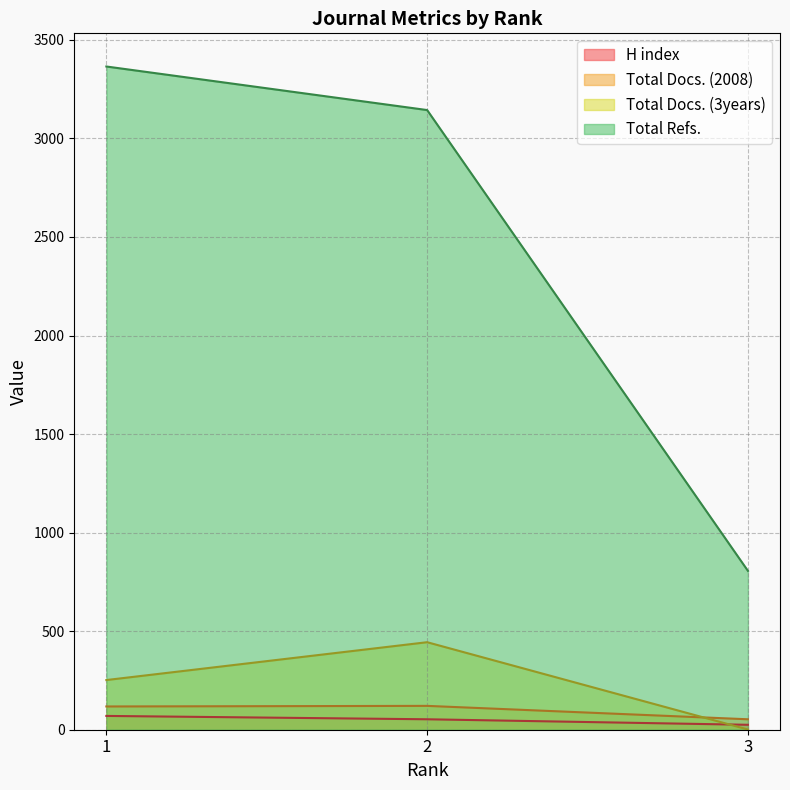

Which series has the widest spread of values?

Total Refs.